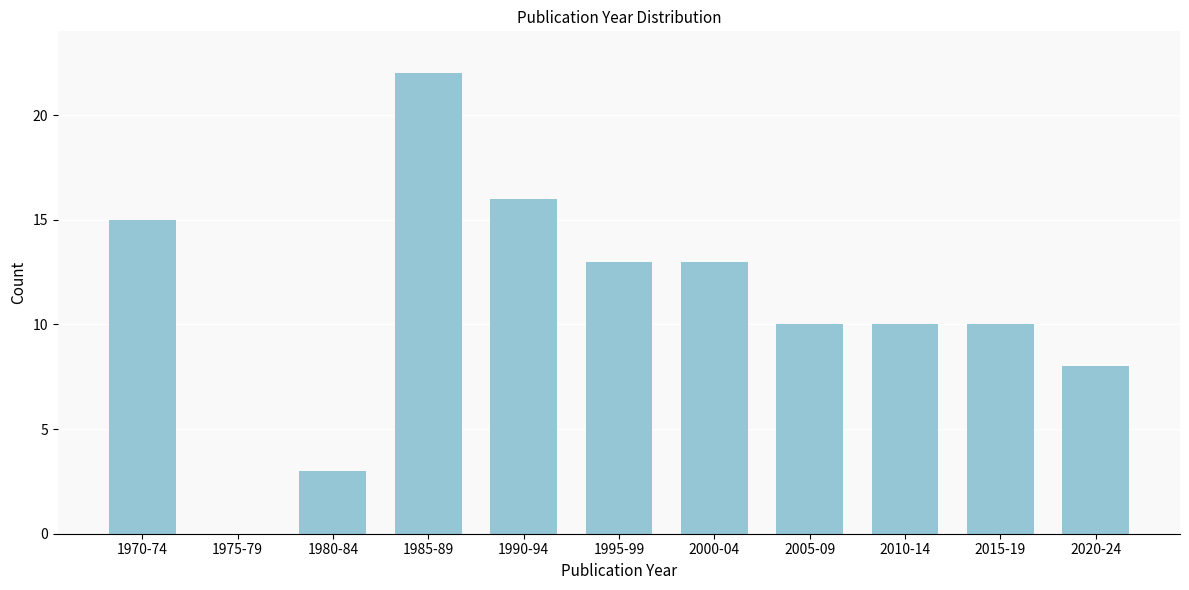

Reading left to right, transcribe all the data shown in this chart.

1970-74=15	1975-79=0	1980-84=3	1985-89=22	1990-94=16	1995-99=13	2000-04=13	2005-09=10	2010-14=10	2015-19=10	2020-24=8